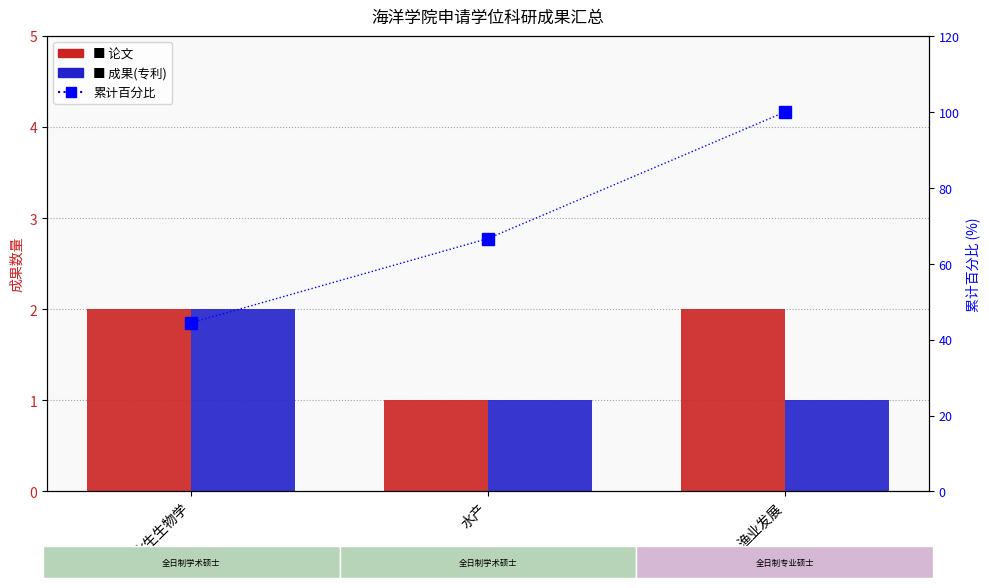

Count the 成果(专利) values in the range 1 to 2.

3